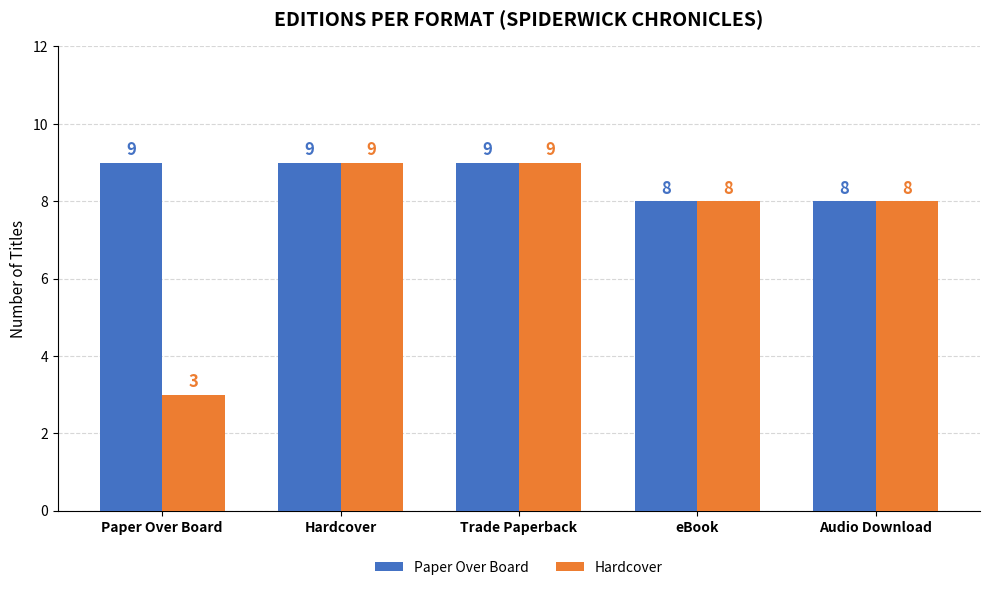

What is the sum of all Paper Over Board values?

43